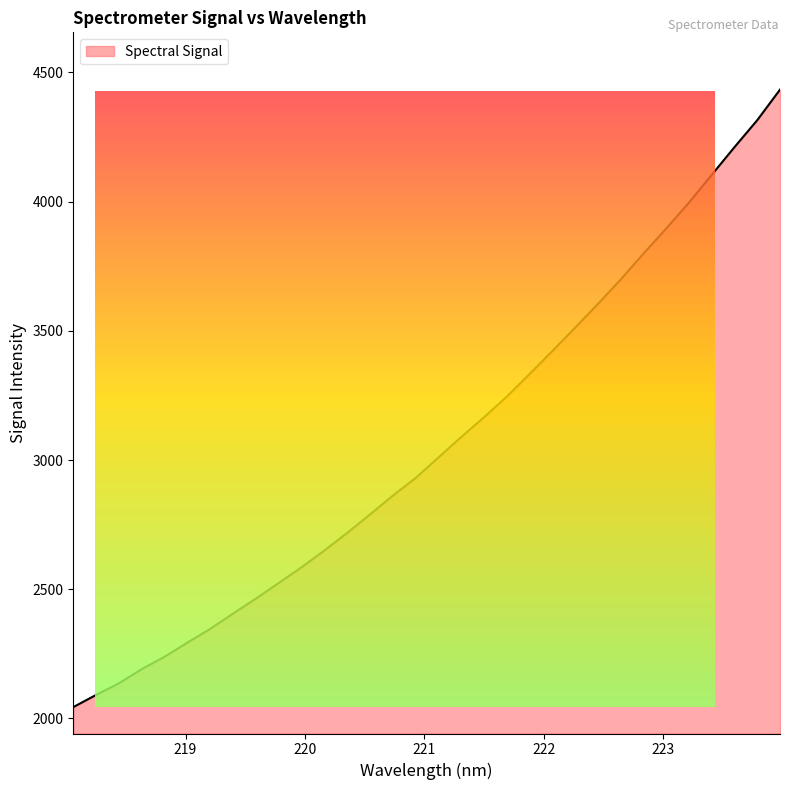

What is the greatest value displayed?

4433.6